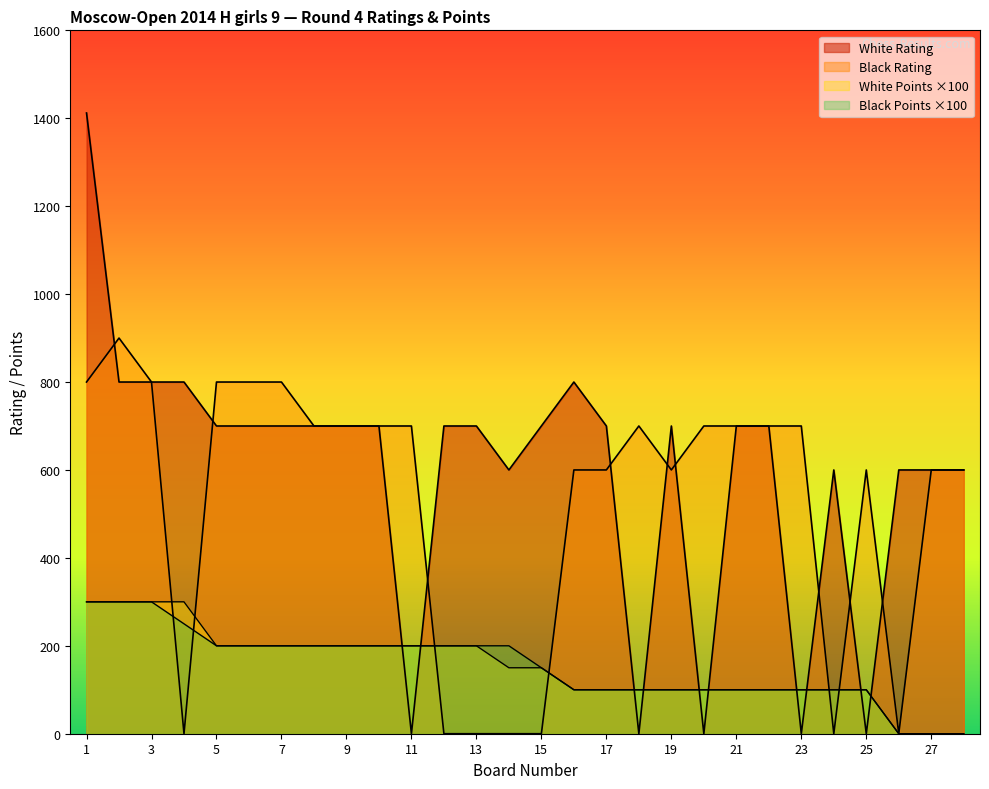

In Black Rating, how many points are higher than both neighbors (excluding endpoints)?

3